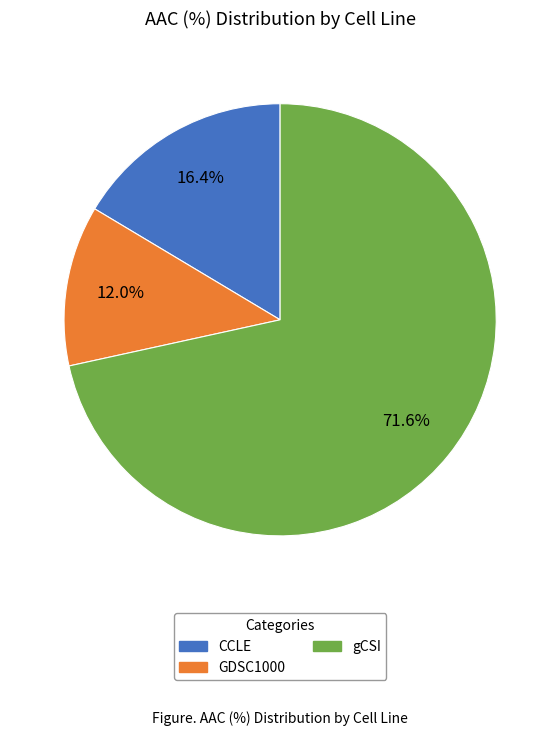

Count the number of slices in the pie.

3